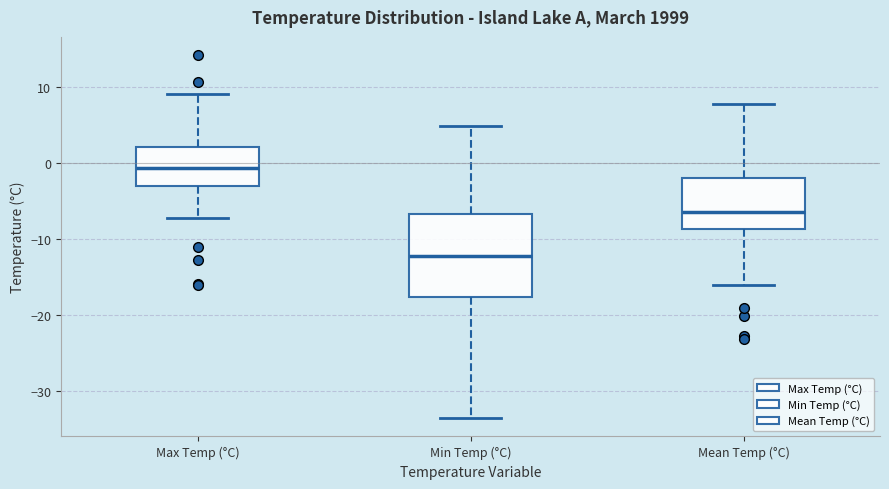

Reading left to right, transcribe this box plot: for each box, give where its median line is, the range the box spans, and where its two whiskers end, as read against the y-axis. The values are not printed on the chart, so give them approximately, as read against the axis.

Max Temp (°C): median -1, box -3 to 2, whiskers -7 to 9
Min Temp (°C): median -12, box -18 to -7, whiskers -34 to 5
Mean Temp (°C): median -6, box -9 to -2, whiskers -16 to 8